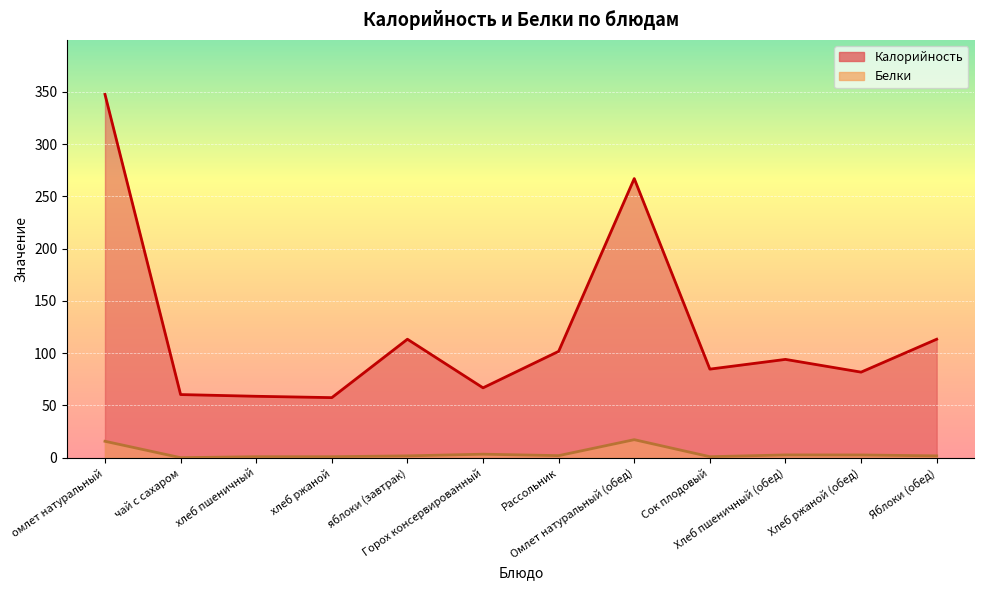

What is the lowest value of the Калорийность series?

57.5